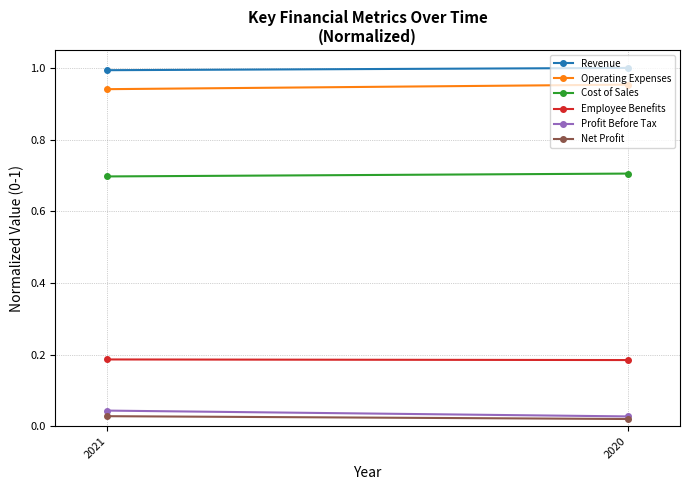

Reading left to right, extract all data points from this chart.

Revenue: 2021=1.0	2020=1.0
Operating Expenses: 2021=0.9	2020=1.0
Cost of Sales: 2021=0.7	2020=0.7
Employee Benefits: 2021=0.2	2020=0.2
Profit Before Tax: 2021=0.0	2020=0.0
Net Profit: 2021=0.0	2020=0.0